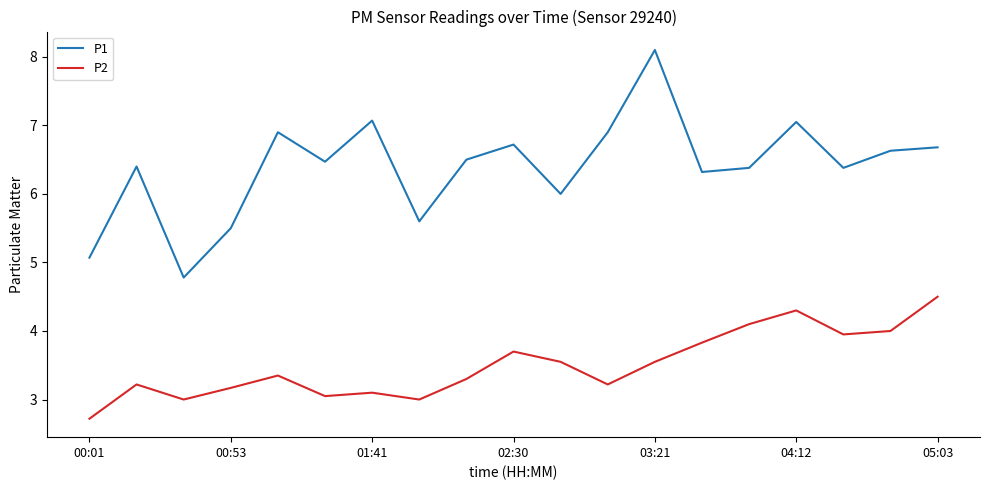

How many lines are shown in the chart?

2